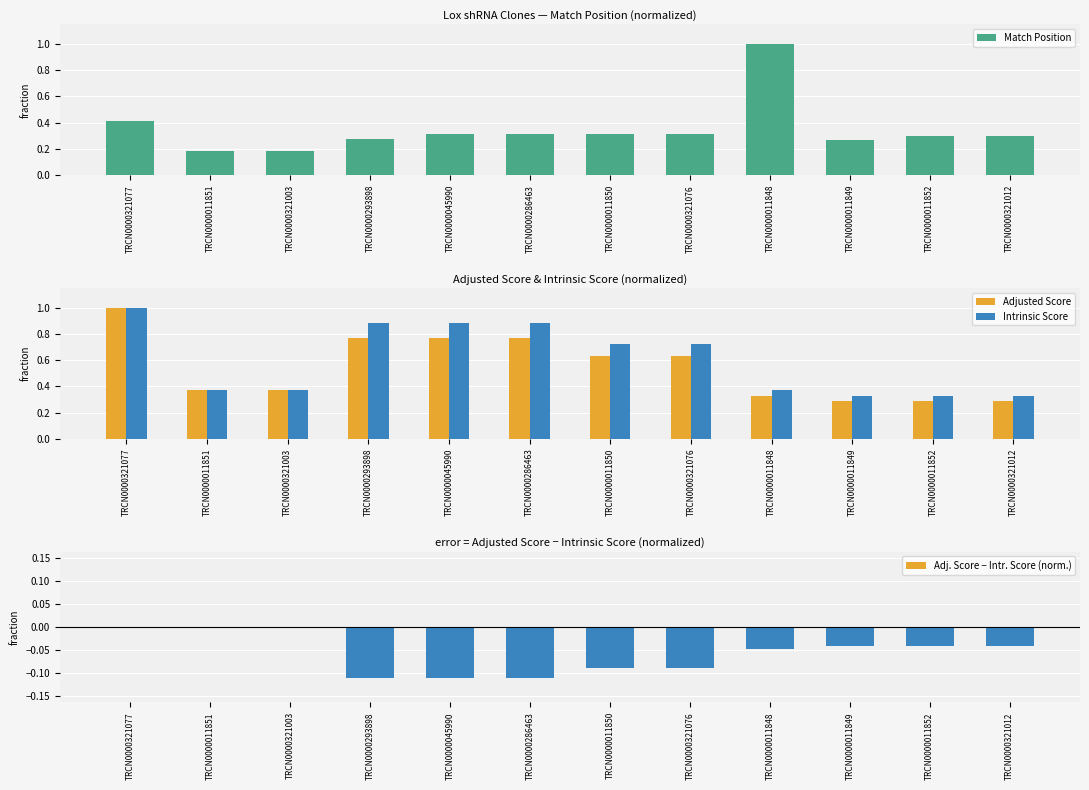

At TRCN0000011848, list the series in order from smallest to largest.

Adj. Score − Intr. Score (norm.), Adjusted Score, Intrinsic Score, Match Position